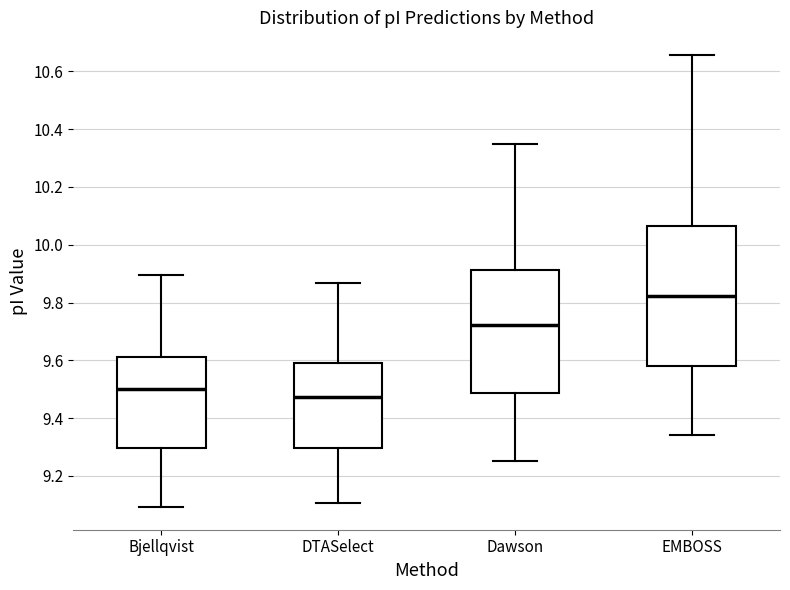

Which box is the tallest, from its lower edge to its upper edge?

EMBOSS